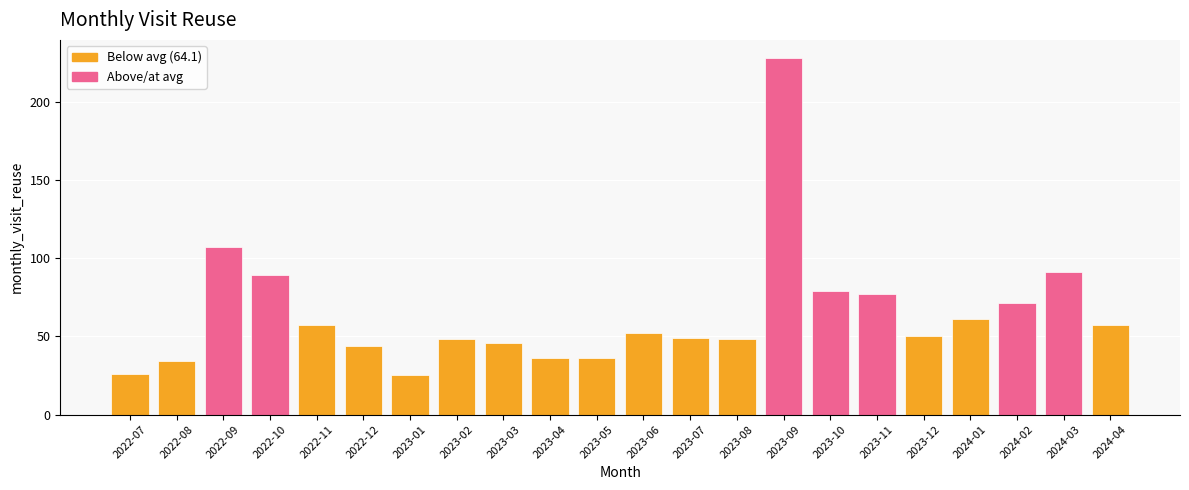

What is the value of the 14th bar from the left?

48